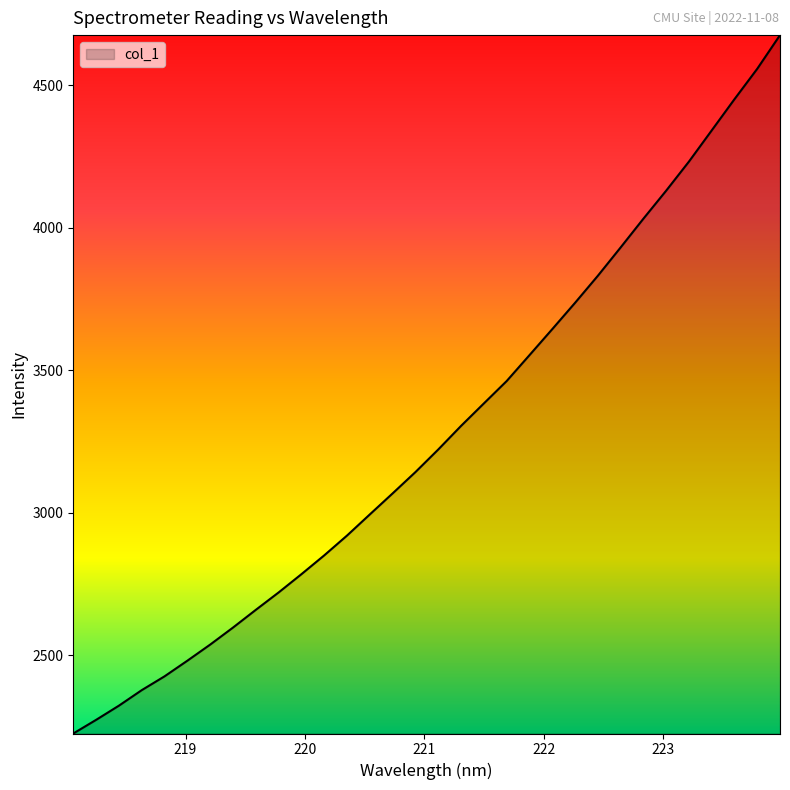

Count the number of categories in the chart.

32